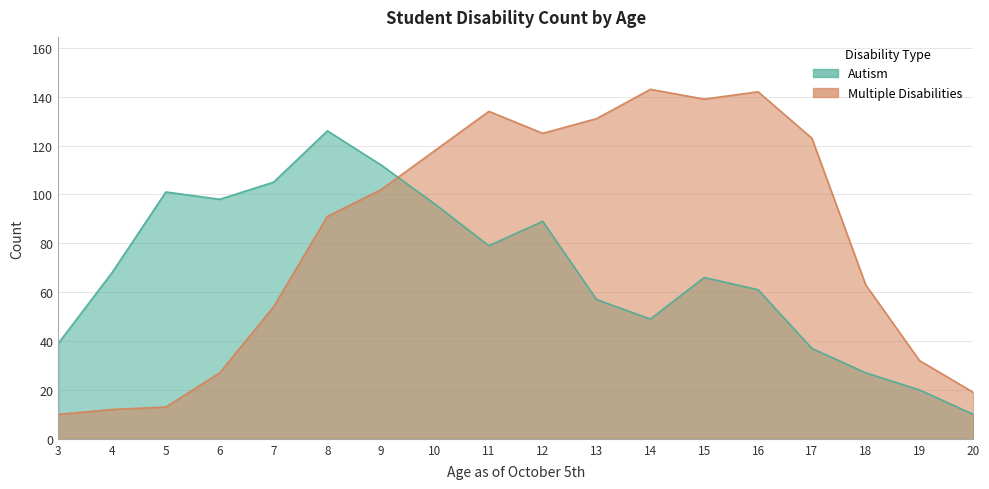

What is the difference between the second highest and second lowest values in the Multiple Disabilities series?

130